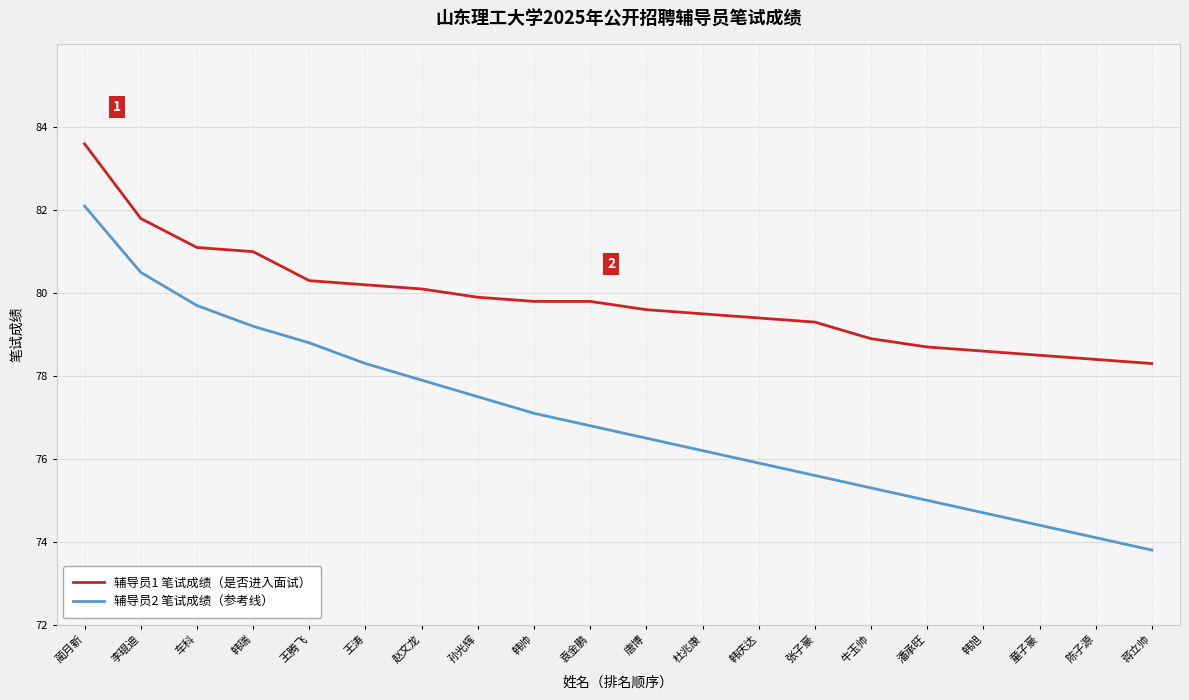

How many values in the 辅导员1 笔试成绩（是否进入面试） series are below 79?

6